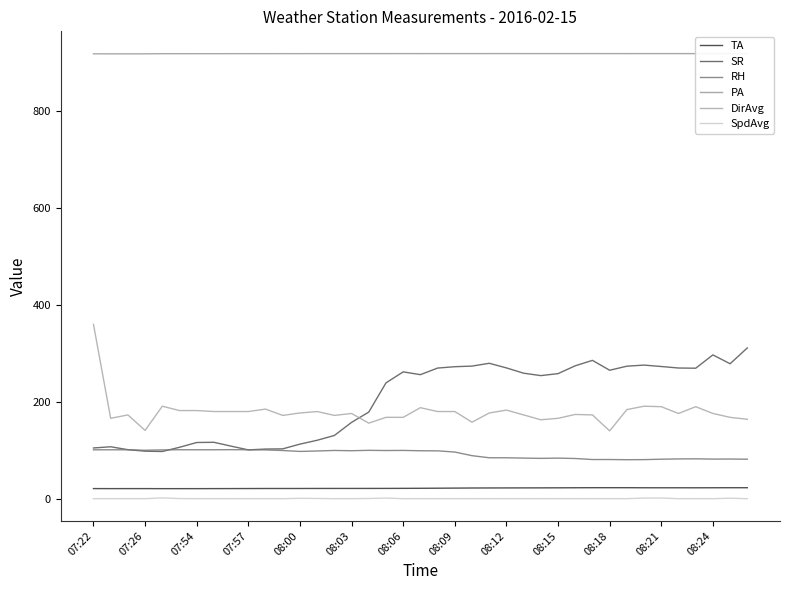

What is the average value of the DirAvg series?

179.1